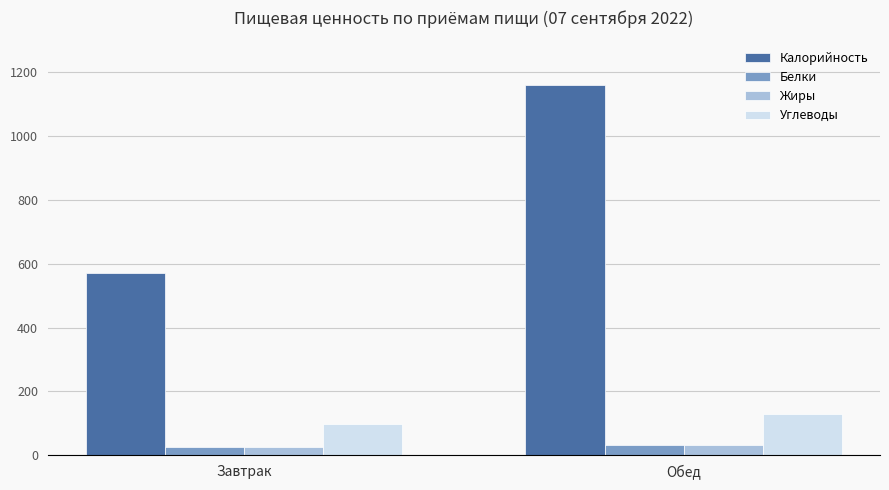

True or false: Углеводы has a value of 78 at Обед.

False